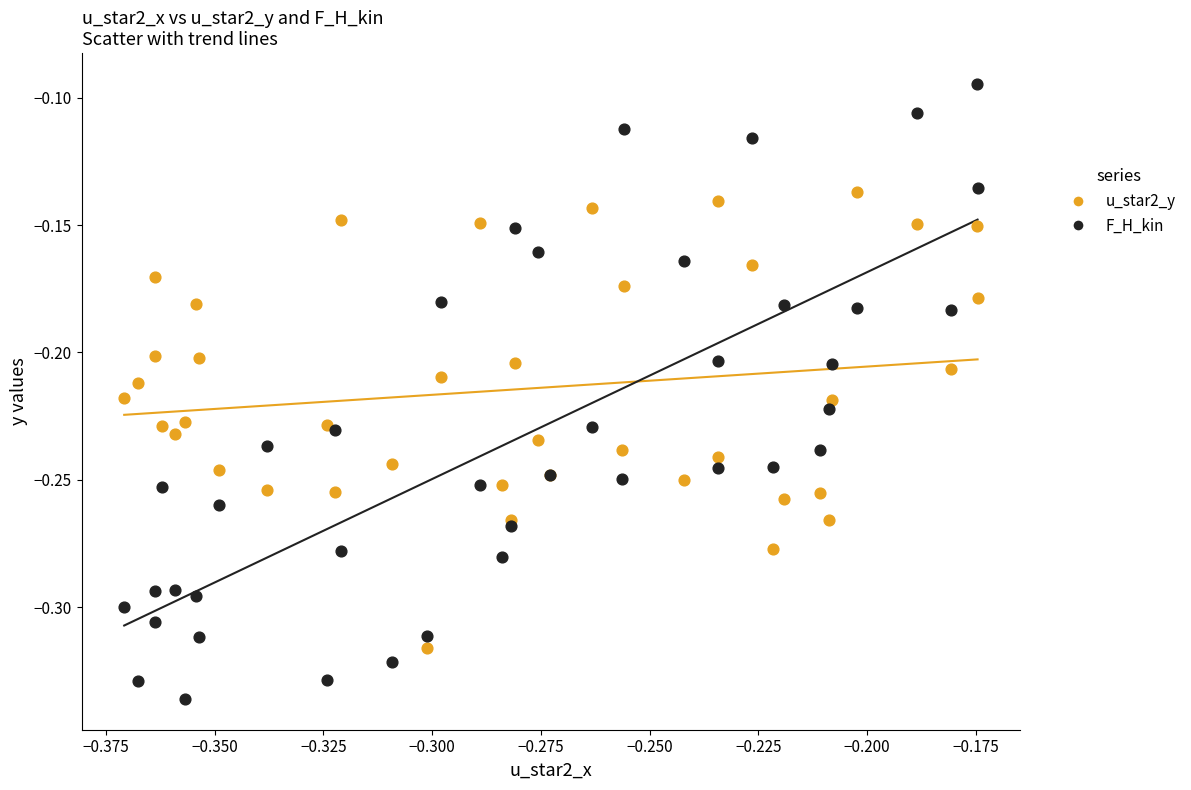

Which series has the largest Y range (max minus min)?

F_H_kin